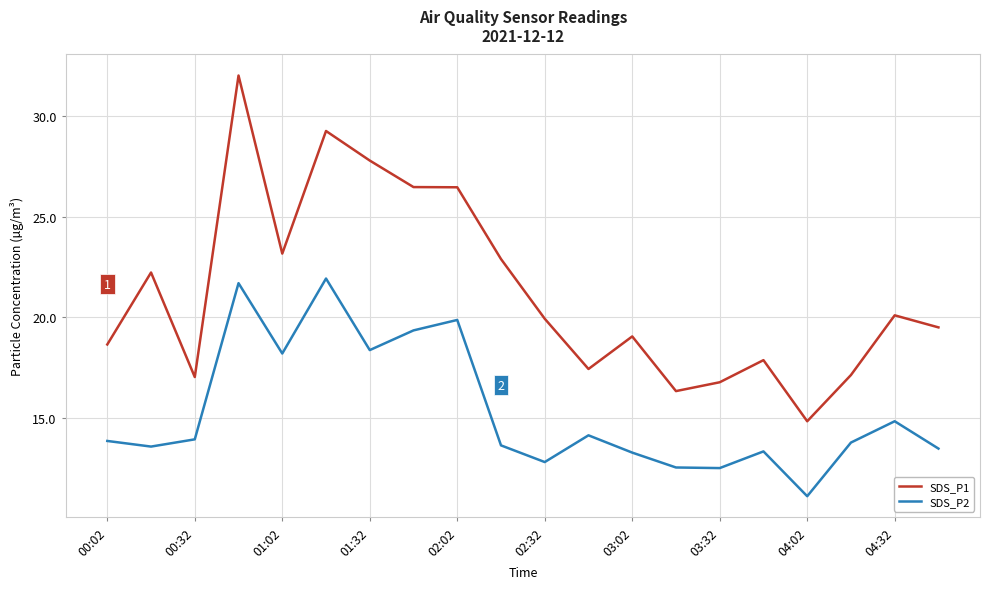

Rank the series by their average value, from highest to lowest.

SDS_P1, SDS_P2